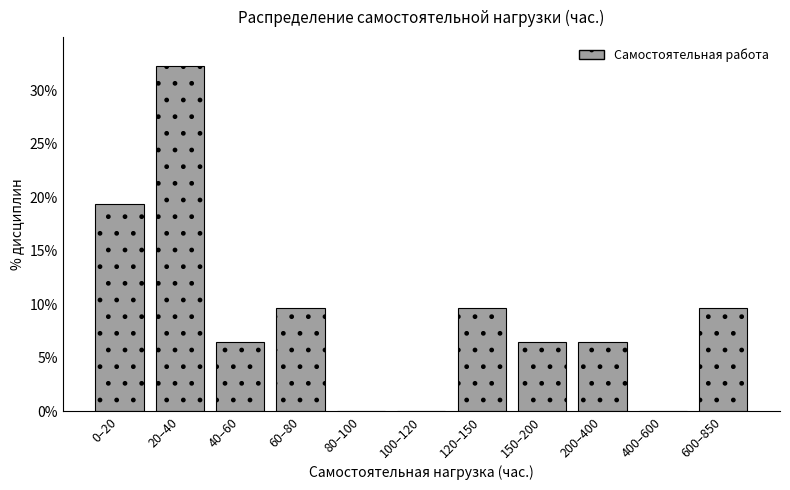

Reading left to right, list all the values displayed in this chart.

0–20=19.4	20–40=32.3	40–60=6.5	60–80=9.7	80–100=0.0	100–120=0.0	120–150=9.7	150–200=6.5	200–400=6.5	400–600=0.0	600–850=9.7